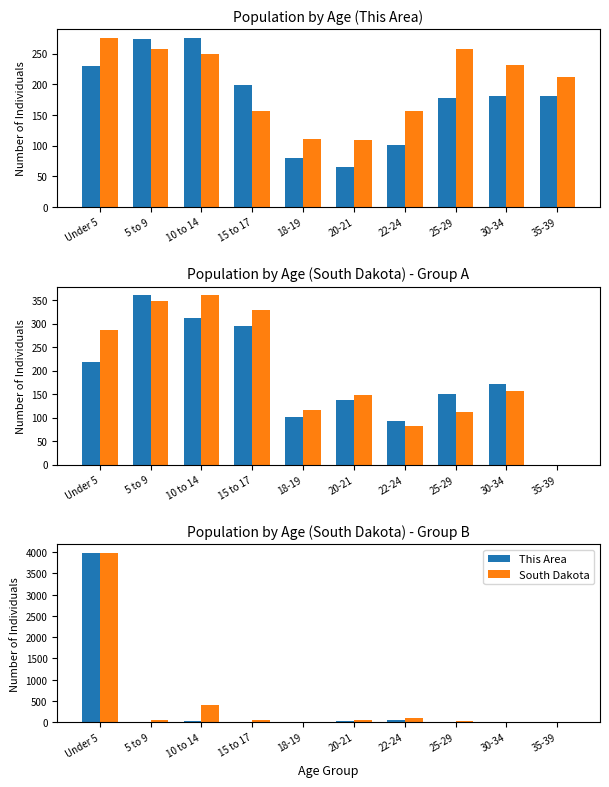

At which label does South Dakota first exceed 43?

Under 5